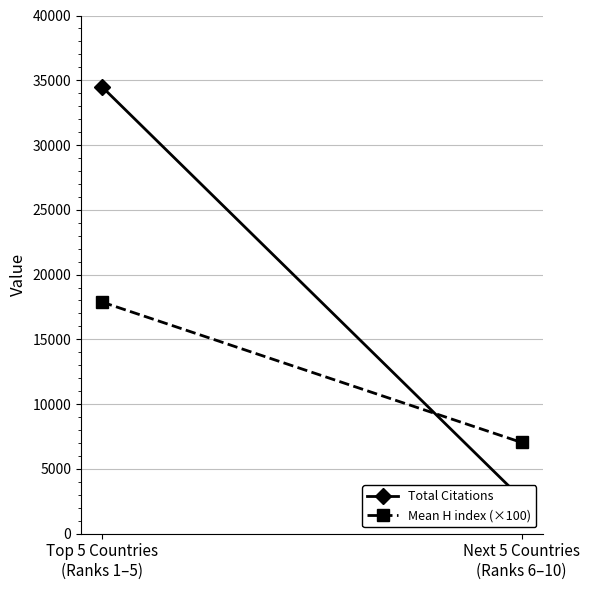

Rank the categories by Total Citations value from highest to lowest.

Top 5 Countries
(Ranks 1–5), Next 5 Countries
(Ranks 6–10)